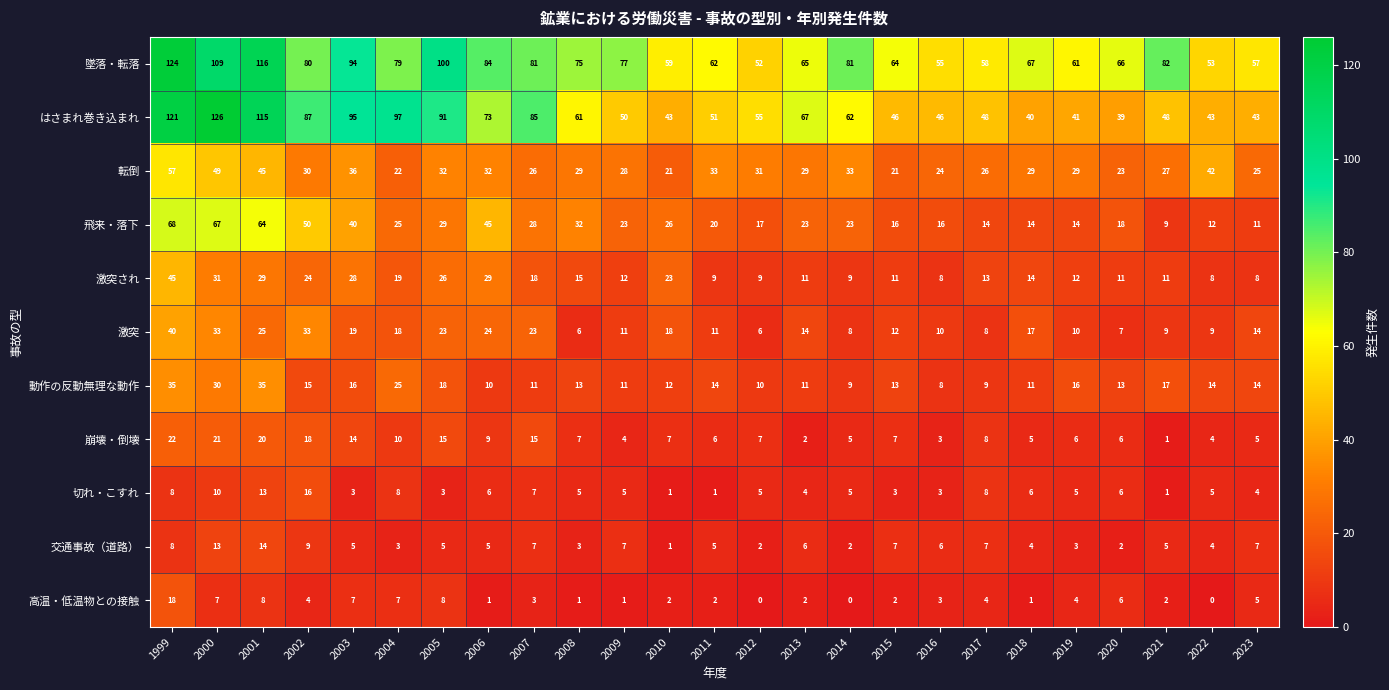

What is the sum of the 激突 values at 2007 and 2000?

56